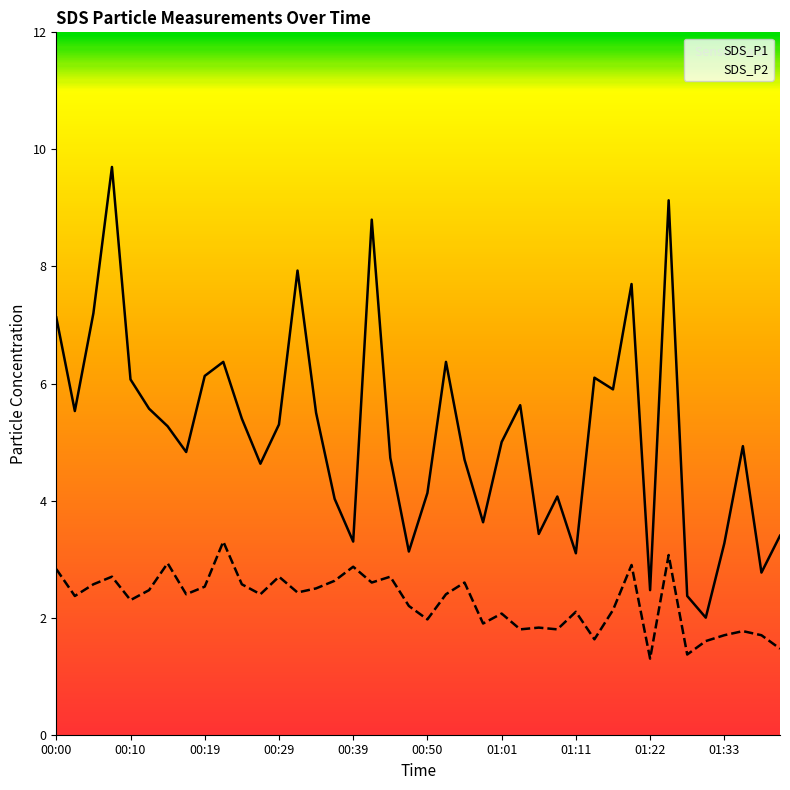

Between 01:22 and 01:27, which series saw the biggest shift?

SDS_P1